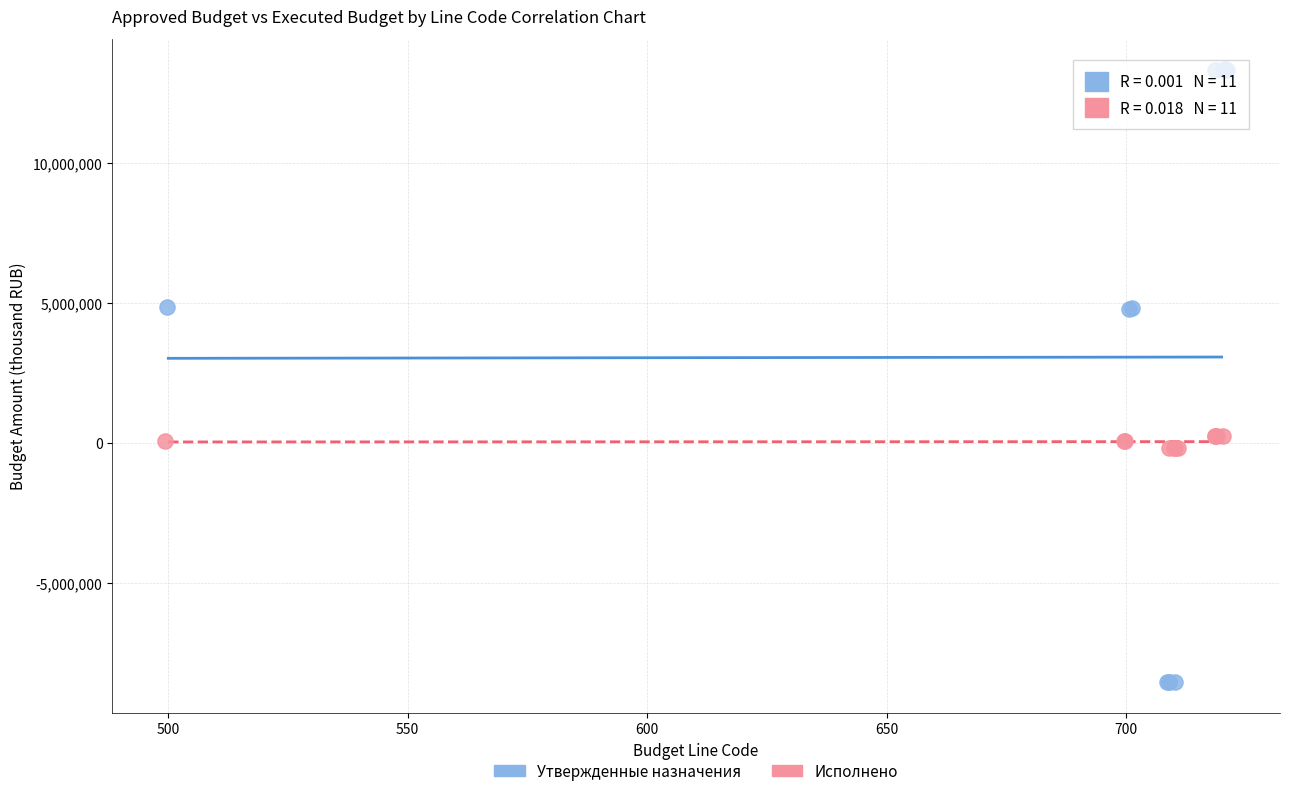

Which series has the largest Y range (max minus min)?

Утвержденные назначения